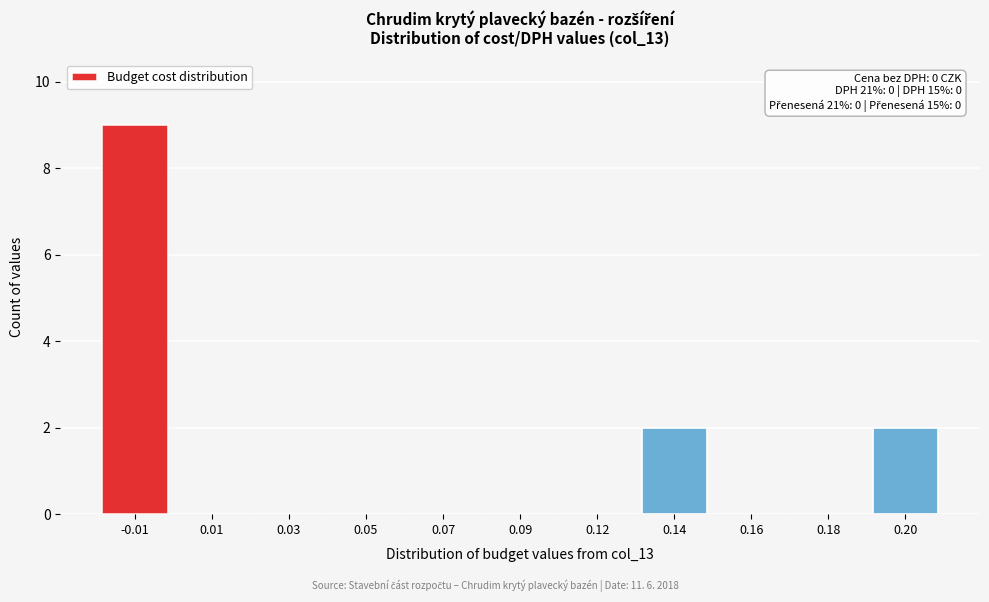

Reading right to left, extract all data points from this chart.

0.20=2	0.18=0	0.16=0	0.14=2	0.12=0	0.09=0	0.07=0	0.05=0	0.03=0	0.01=0	-0.01=9